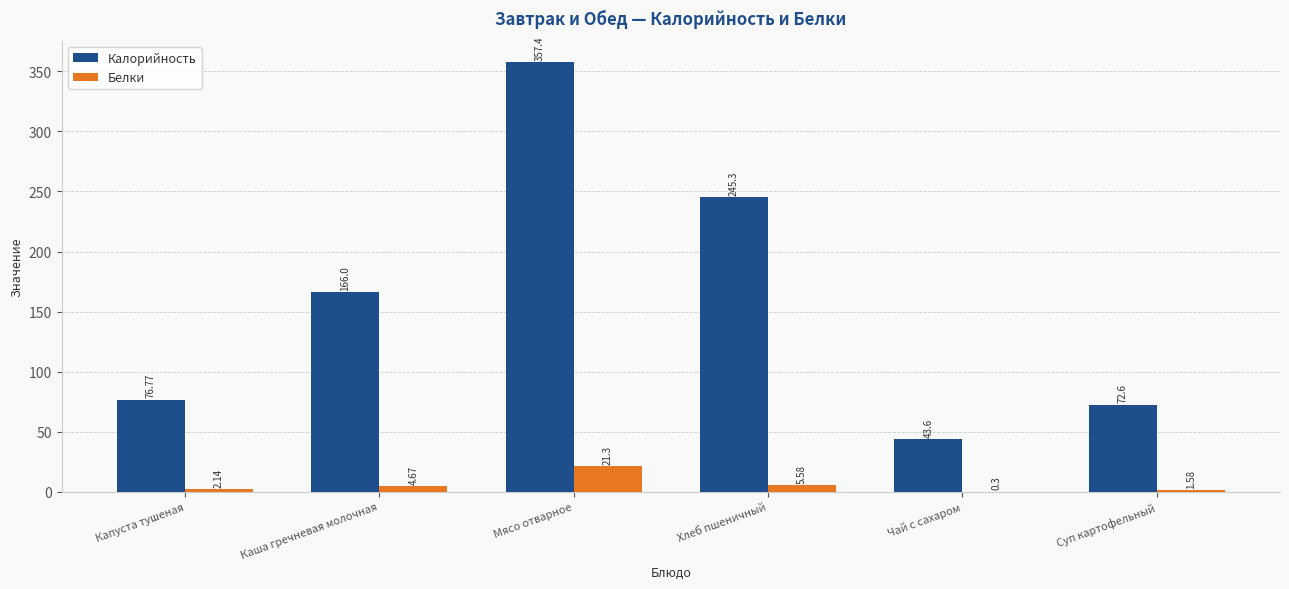

Which series changed the most between Капуста тушеная and Суп картофельный?

Калорийность